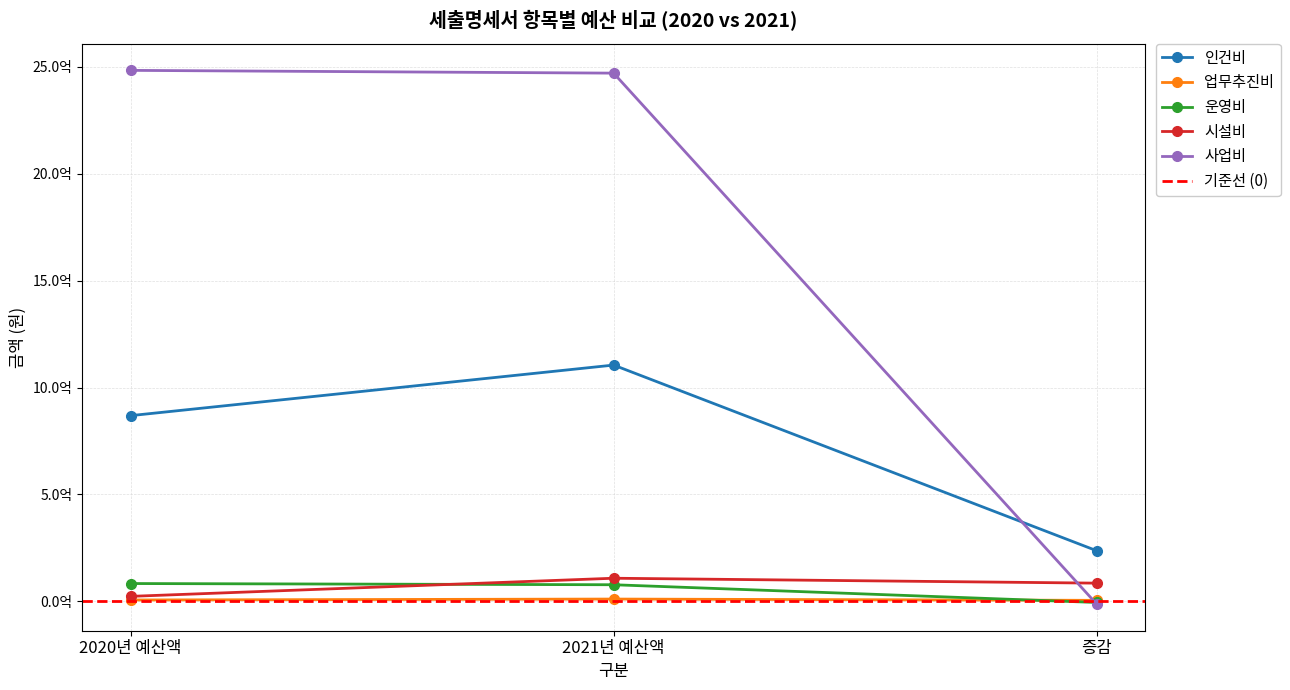

What is the sum of the 인건비 values at 2021년 예산액 and 2020년 예산액?

1973704680